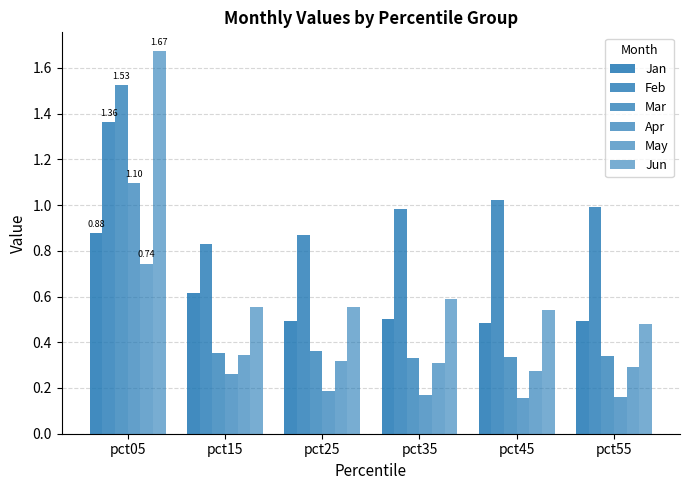

What is the value of the Mar bar at the 2nd from the left?

0.4